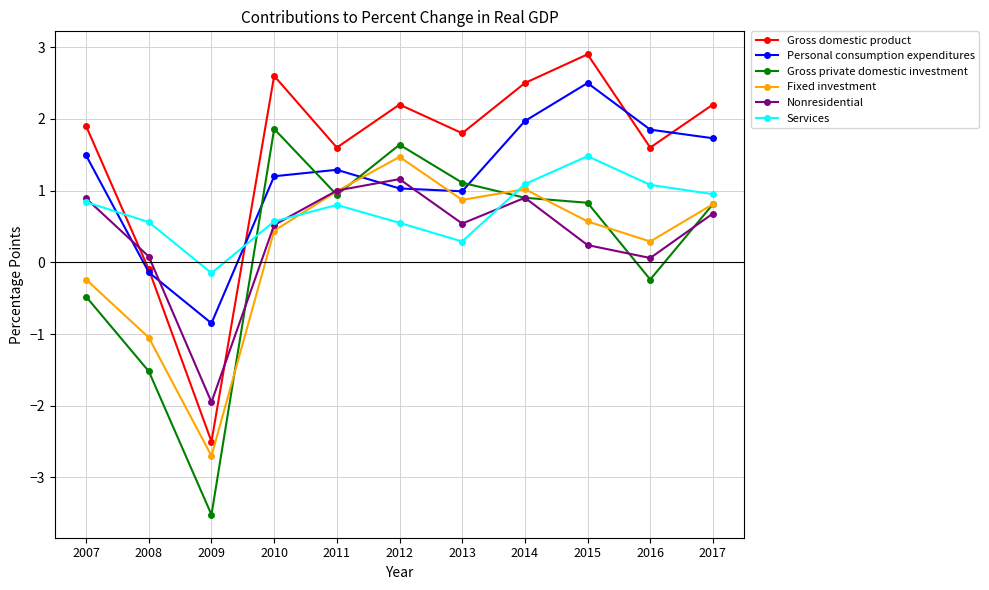

True or false: Personal consumption expenditures and Nonresidential cross at least once.

True